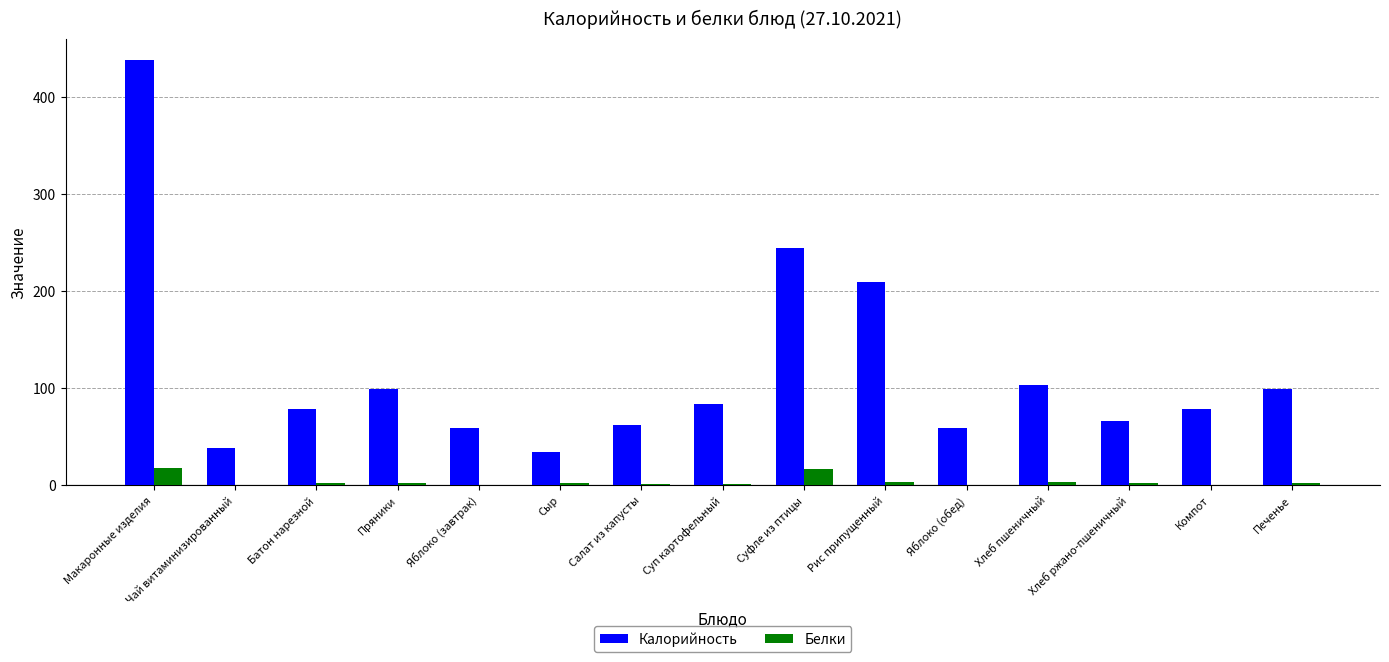

How many series are shown in this chart?

2